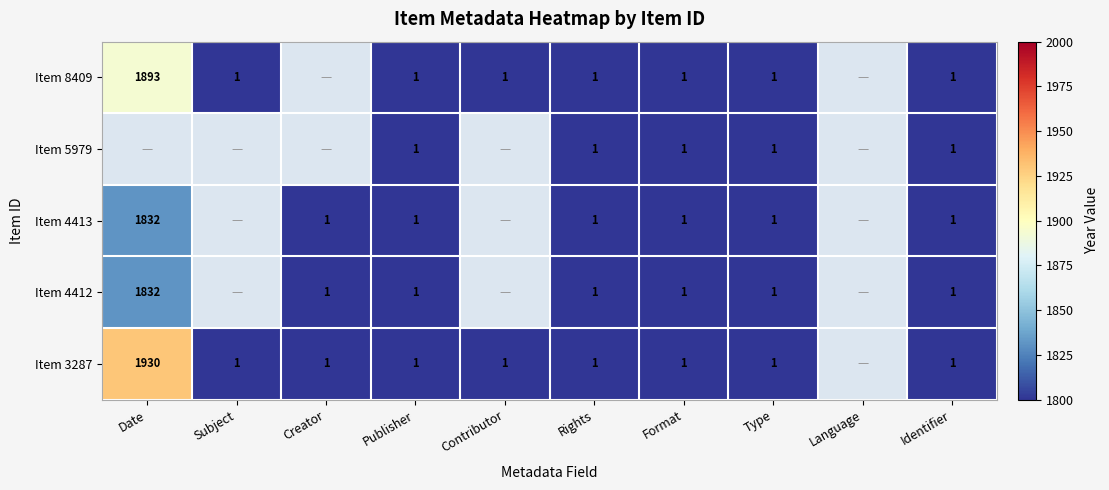

What is the total value across all series at Identifier?

5